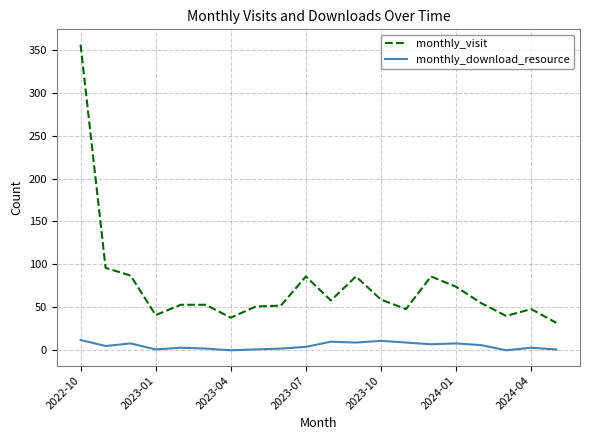

What is the difference between the maximum and minimum values in the monthly_download_resource series?

12